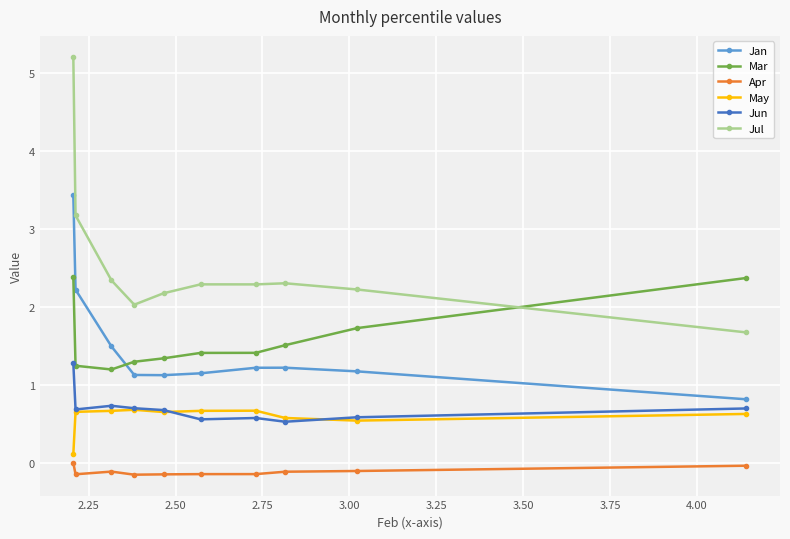

What is the highest value of the May series?

0.7